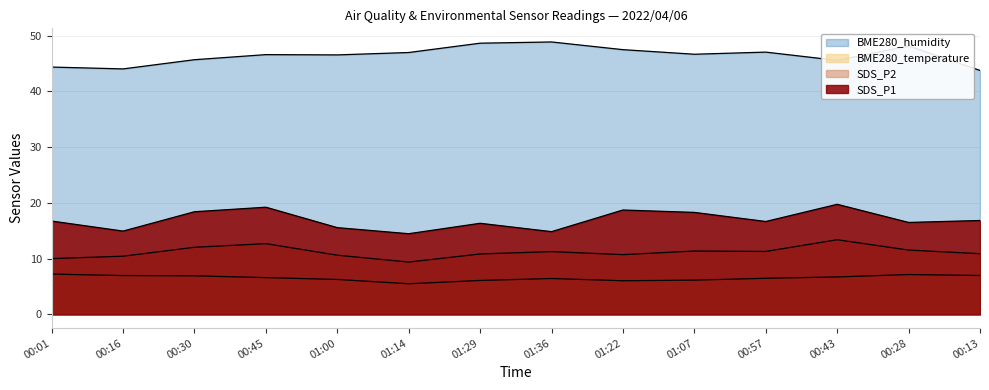

True or false: SDS_P2 and BME280_temperature intersect in this chart.

False